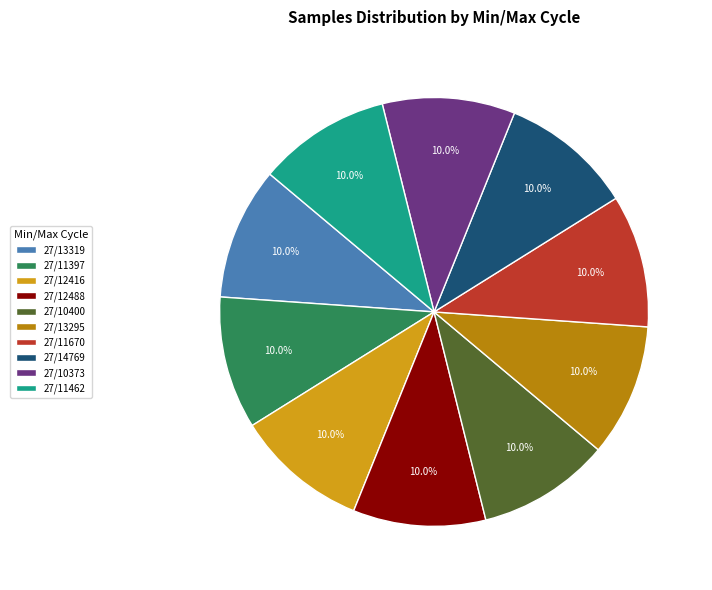

Is there a majority slice in this chart?

No